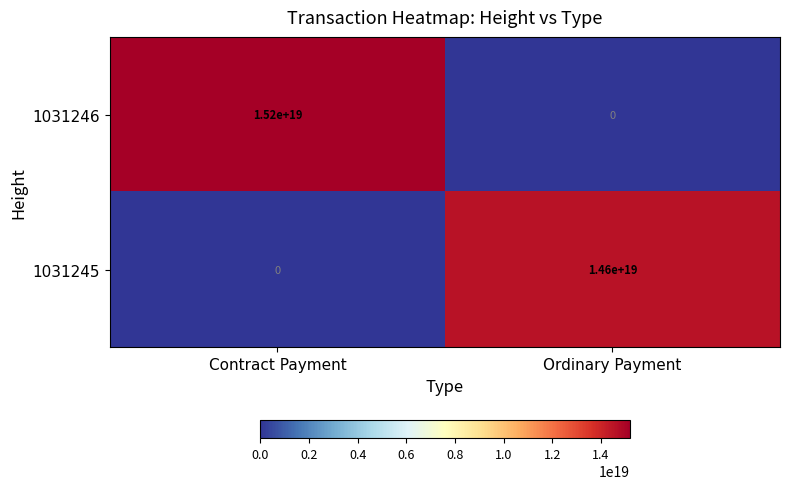

Rank the categories by 1031246 value from lowest to highest.

Ordinary Payment, Contract Payment